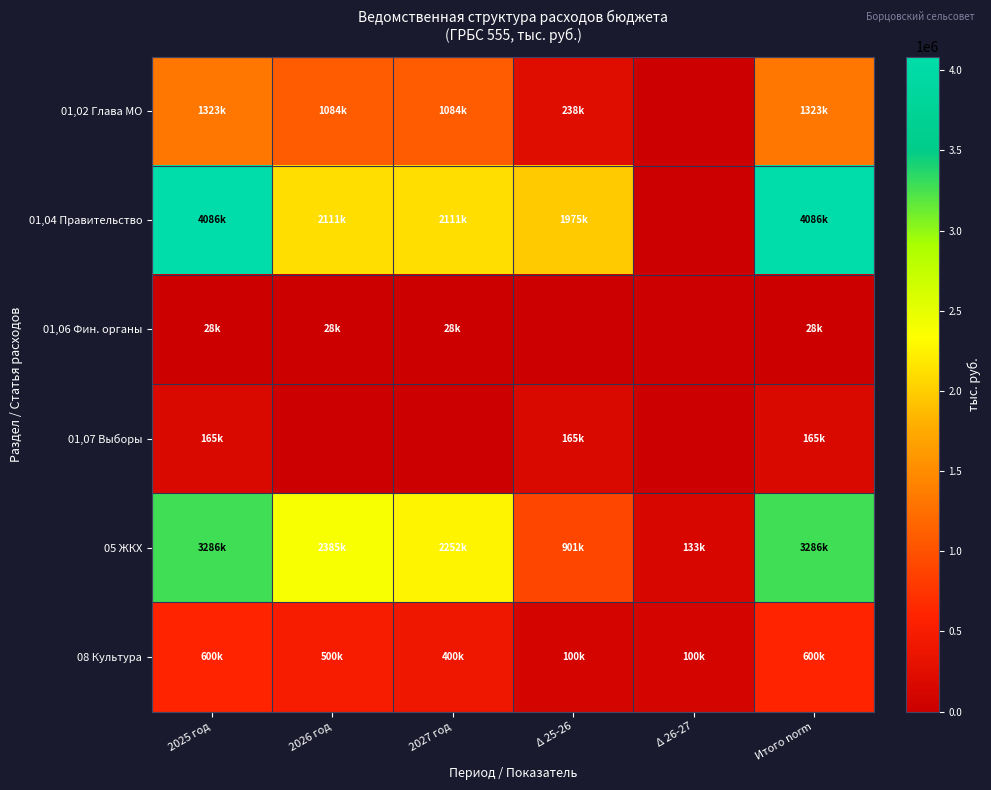

Reading left to right, transcribe all the data shown in this chart.

01,02 Глава МО: 2025 год=1322678.0	2026 год=1084210.0	2027 год=1084210.0	Δ 25-26=238468.0	Δ 26-27=0.0	Итого norm=1322678.0
01,04 Правительство: 2025 год=4086043.6	2026 год=2111295.0	2027 год=2111295.0	Δ 25-26=1974748.6	Δ 26-27=0.0	Итого norm=4086043.6
01,06 Фин. органы: 2025 год=28100.0	2026 год=28100.0	2027 год=28100.0	Δ 25-26=0.0	Δ 26-27=0.0	Итого norm=28100.0
01,07 Выборы: 2025 год=165388.0	2026 год=0.0	2027 год=0.0	Δ 25-26=165388.0	Δ 26-27=0.0	Итого norm=165388.0
05 ЖКХ: 2025 год=3286006.3	2026 год=2385075.0	2027 год=2251755.0	Δ 25-26=900931.3	Δ 26-27=133320.0	Итого norm=3286006.3
08 Культура: 2025 год=600000.0	2026 год=500000.0	2027 год=400000.0	Δ 25-26=100000.0	Δ 26-27=100000.0	Итого norm=600000.0